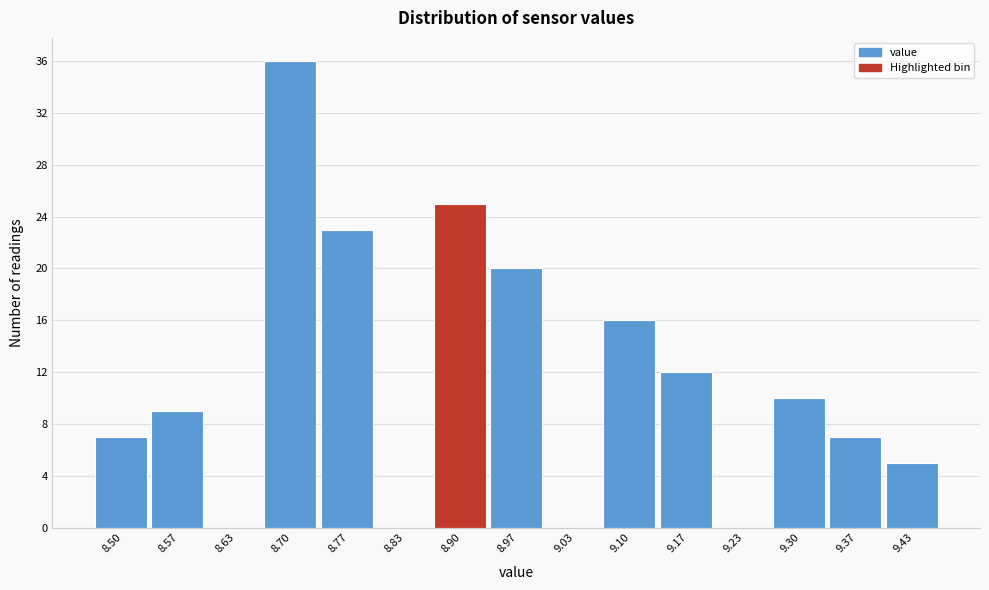

Reading right to left, list all the values displayed in this chart.

9.43=5	9.37=7	9.30=10	9.23=0	9.17=12	9.10=16	9.03=0	8.97=20	8.90=25	8.83=0	8.77=23	8.70=36	8.63=0	8.57=9	8.50=7